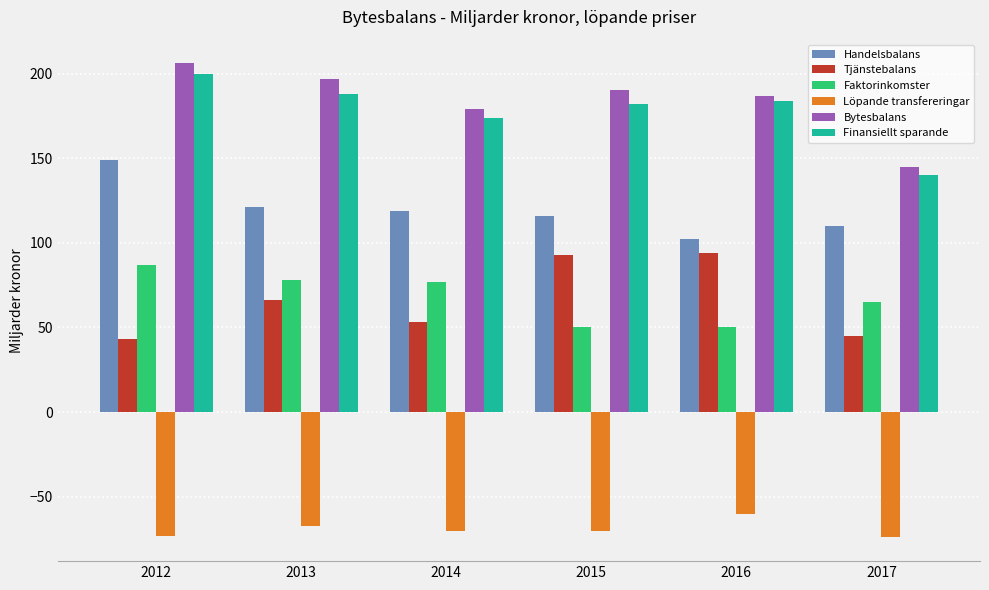

Count the number of categories in the chart.

6